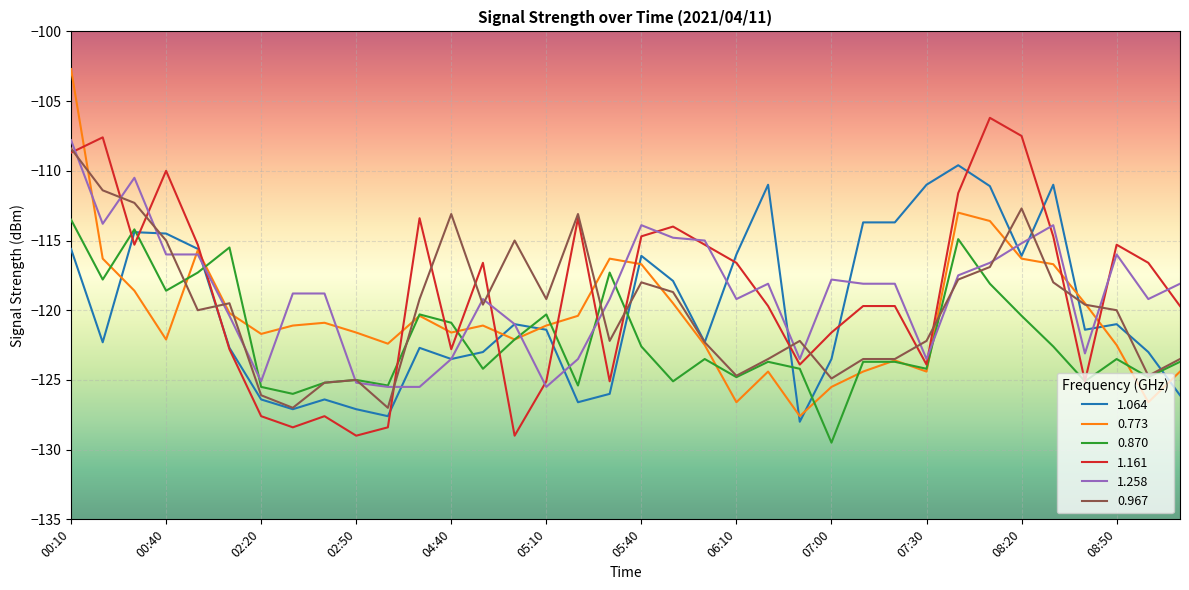

What is the minimum value shown in the chart?

-129.5